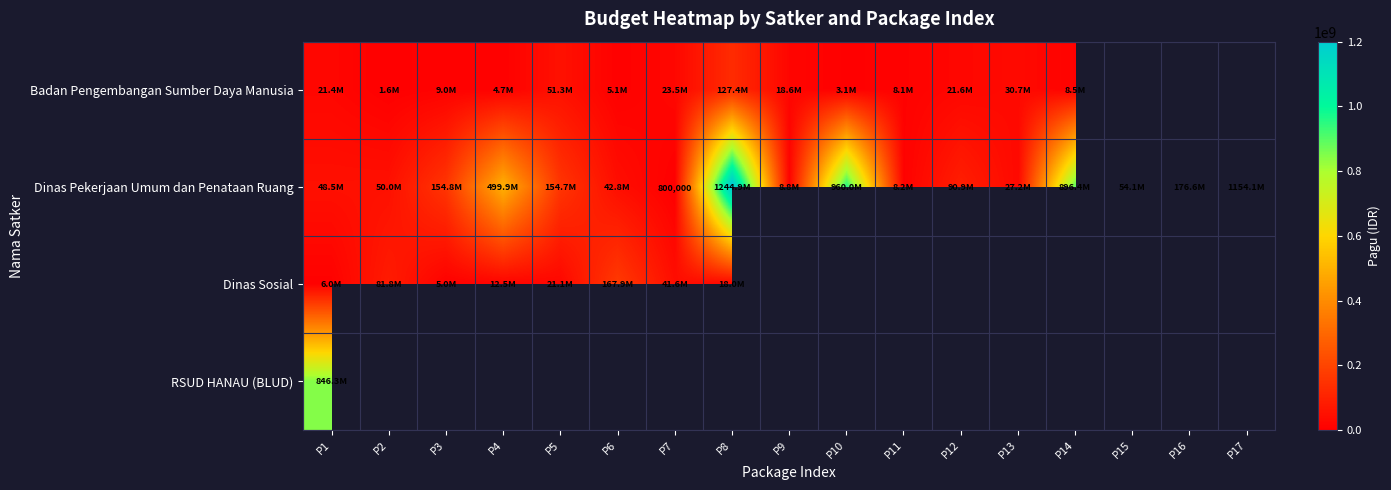

Which has a higher value, P15 or P12?

P12